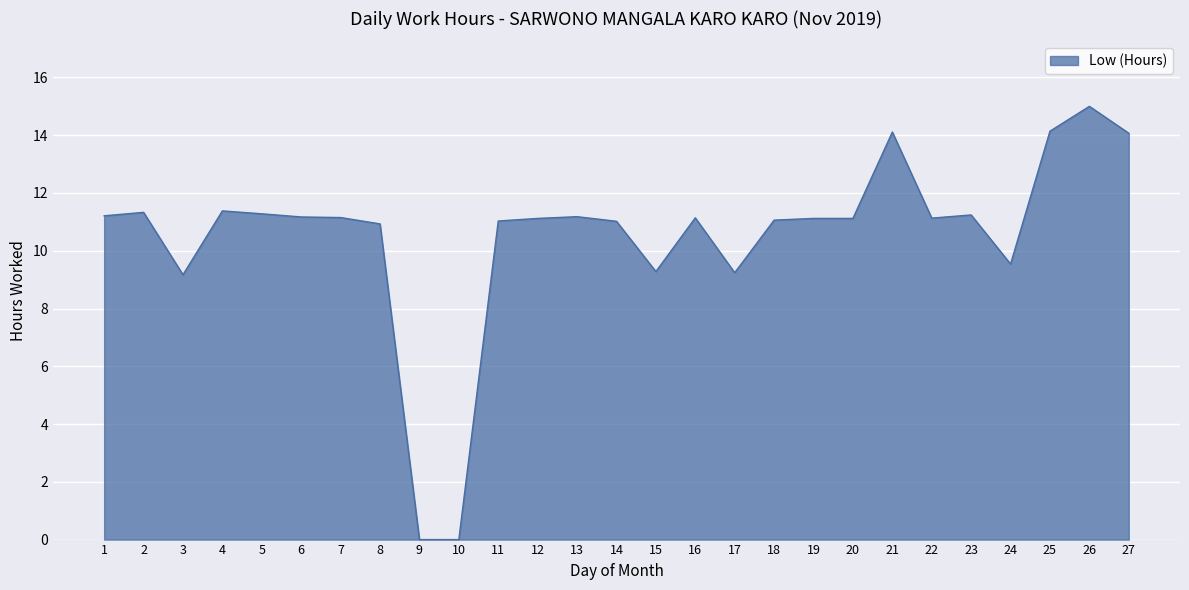

What value does the data have at 24?

9.5